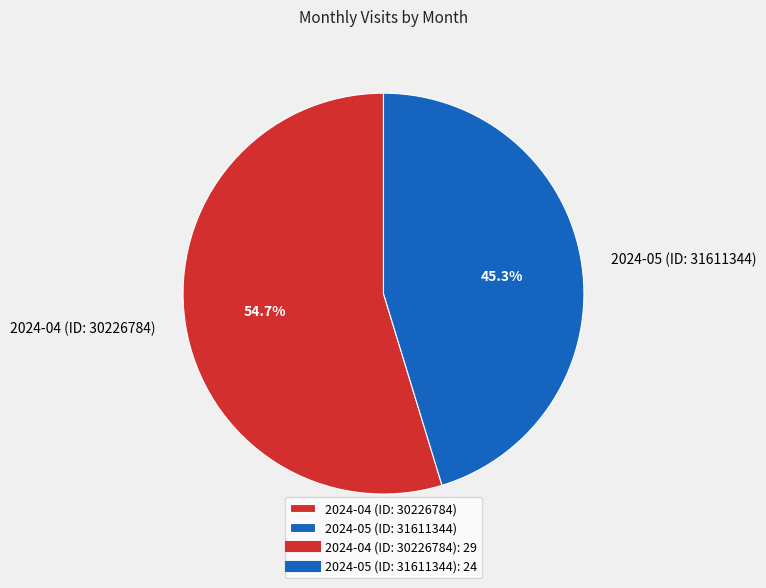

How many segments does this pie chart have?

2